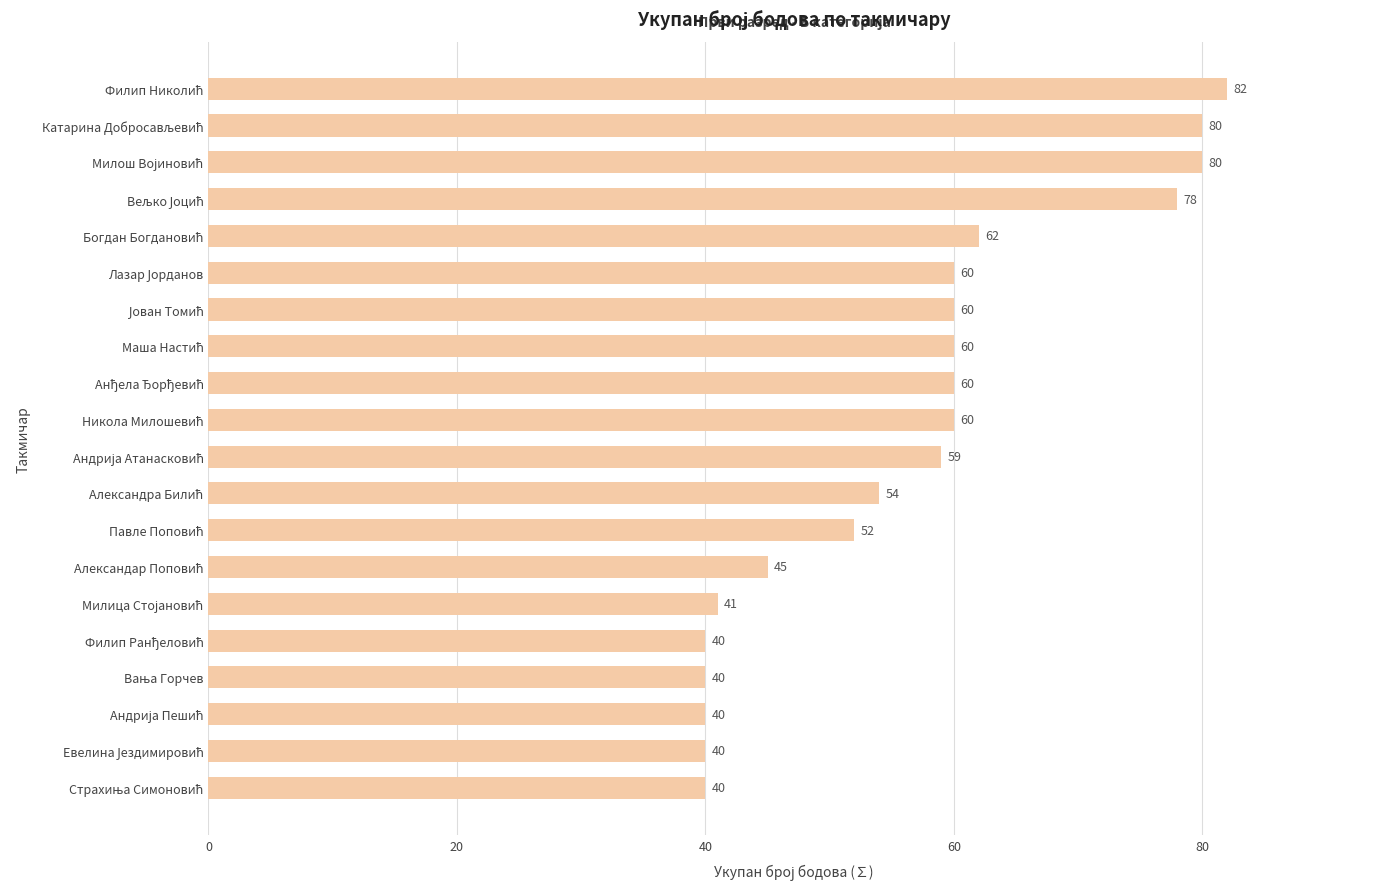

What is the value of the 16th bar from the top?

40